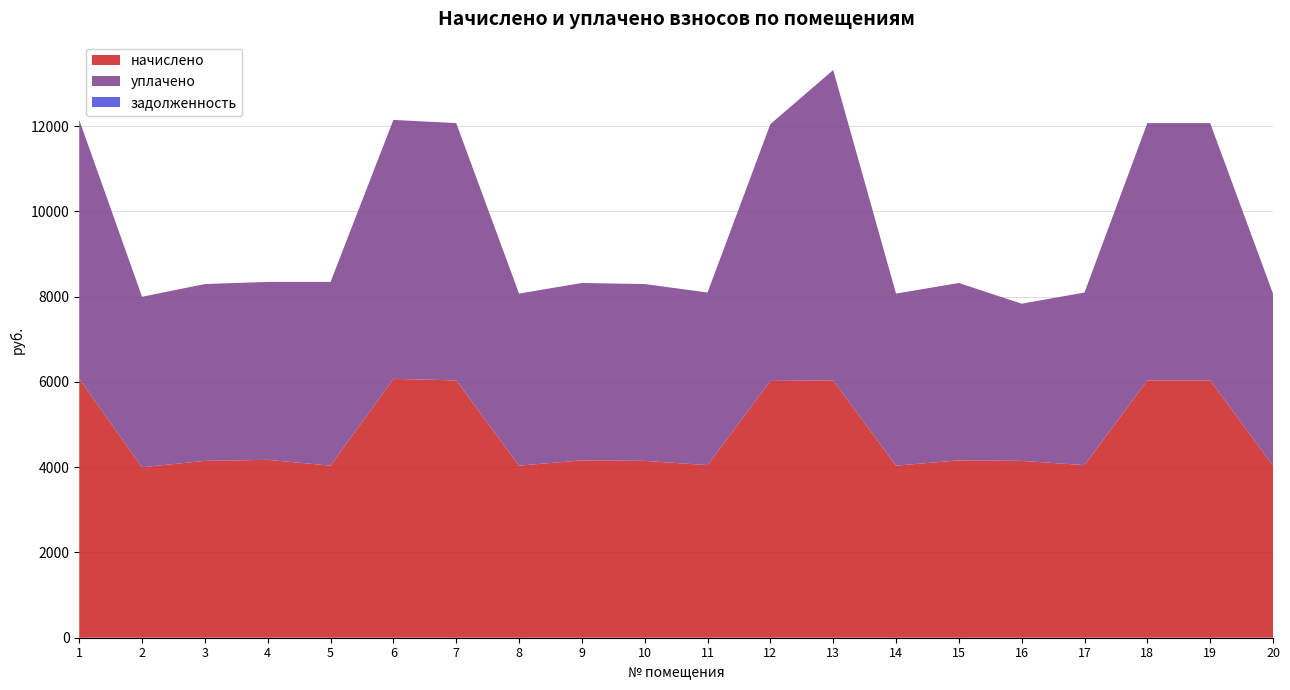

Reading left to right, transcribe all the data shown in this chart.

начислено: 1=6073.4	2=3999.2	3=4148.3	4=4173.1	5=4036.5	6=6073.4	7=6036.1	8=4036.5	9=4160.7	10=4148.3	11=4048.9	12=6023.7	13=6036.1	14=4036.5	15=4160.7	16=4148.3	17=4048.9	18=6036.1	19=6036.1	20=4036.5
уплачено: 1=6073.4	2=3999.2	3=4148.3	4=4173.1	5=4309.5	6=6073.4	7=6036.1	8=4036.5	9=4160.7	10=4148.3	11=4048.9	12=6023.7	13=7280.3	14=4036.5	15=4160.7	16=3687.4	17=4048.9	18=6036.1	19=6036.1	20=4036.5
задолженность: 1=0.0	2=0.0	3=0.0	4=0.0	5=0.0	6=0.0	7=0.0	8=0.0	9=0.0	10=0.0	11=0.0	12=0.0	13=0.0	14=0.0	15=0.0	16=0.0	17=0.0	18=0.0	19=0.0	20=0.0